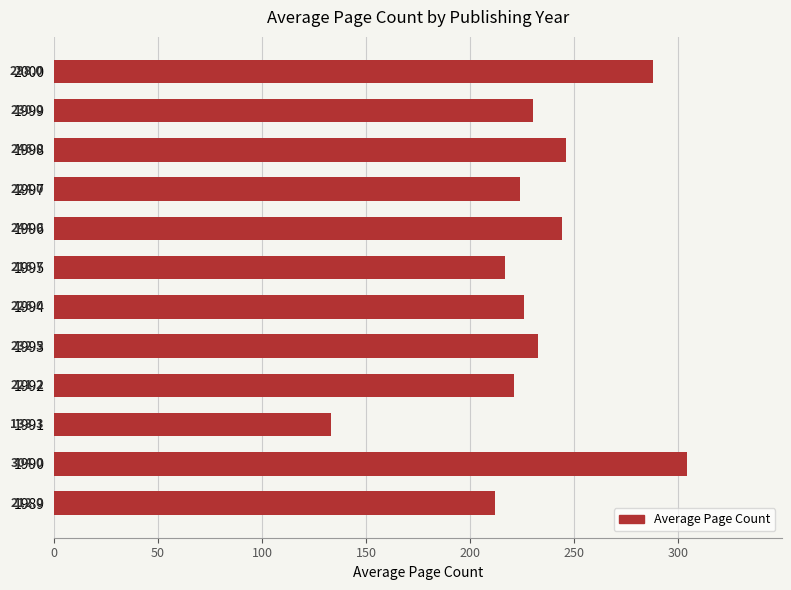

What is the minimum value shown in the chart?

133.3